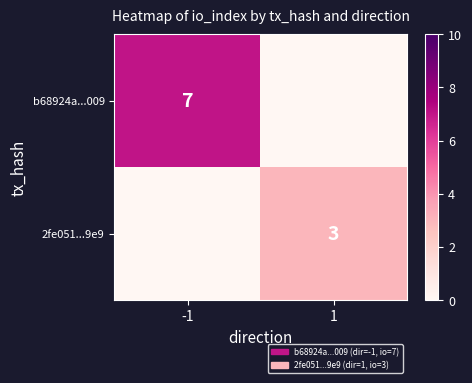

Is it true that 2fe051...9e9 equals 5 at 1?

False